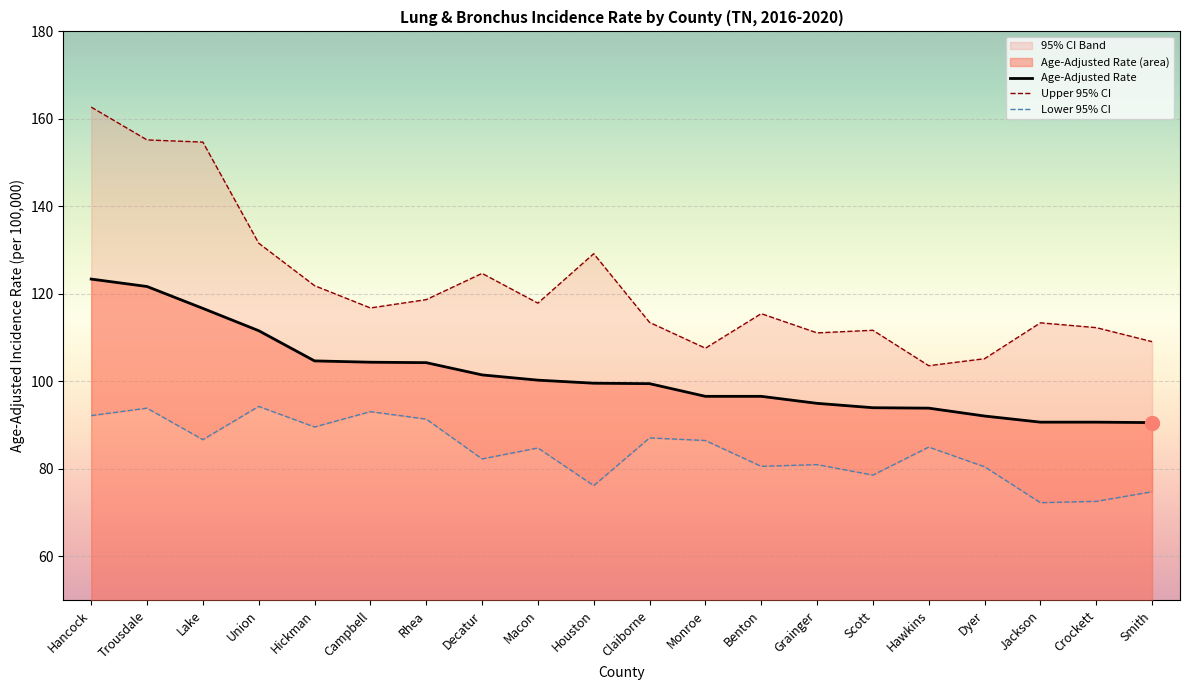

How many lines are shown in the chart?

3